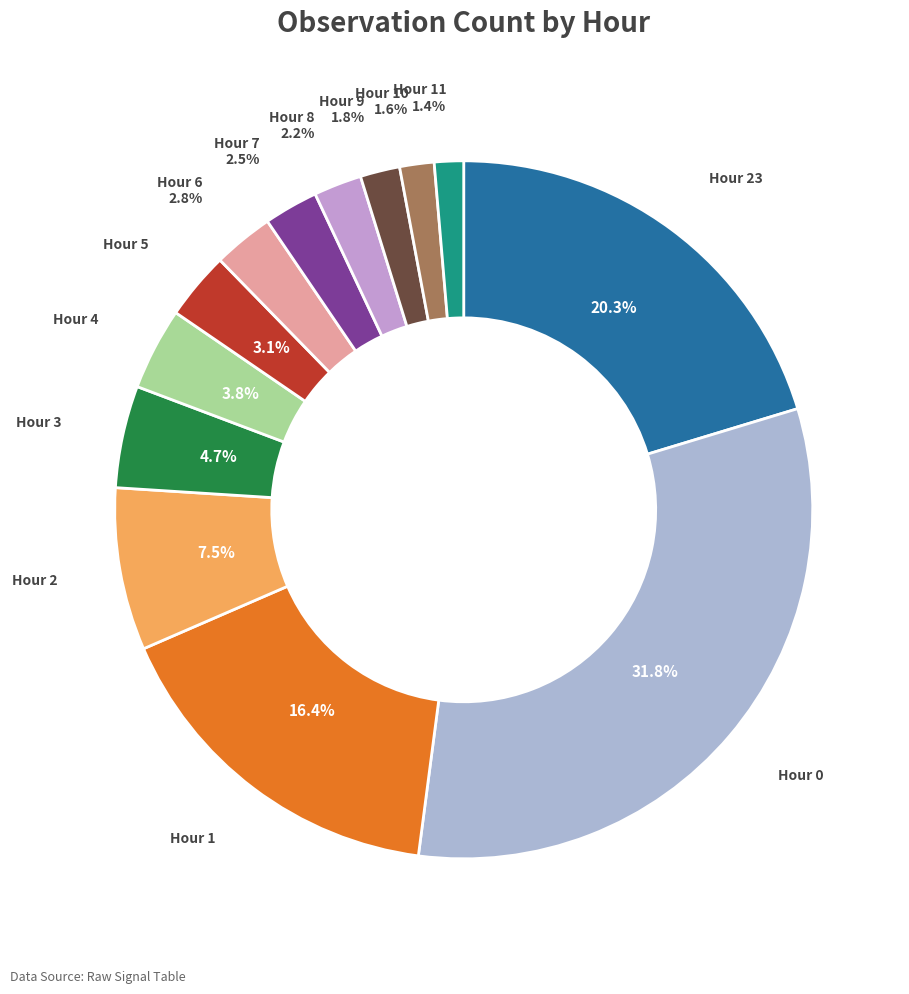

What is the total percentage of Hour 6 and Hour 0?

34.6%